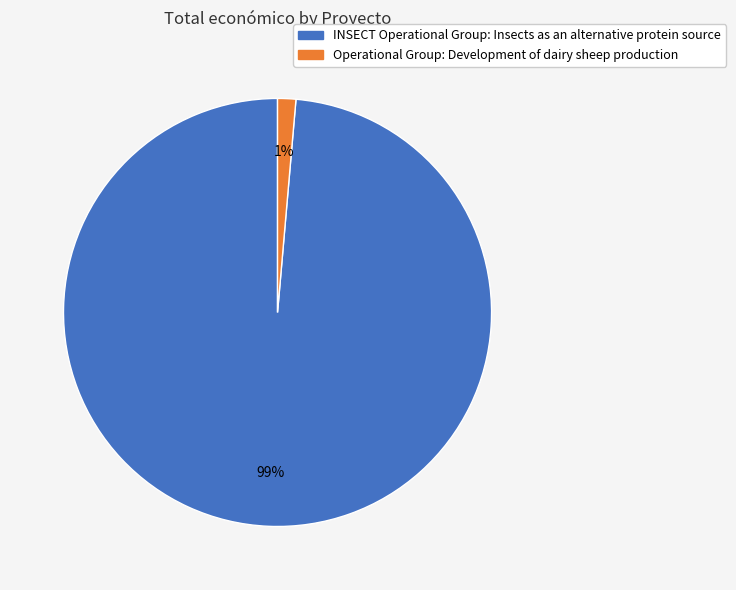

How many segments does this pie chart have?

2